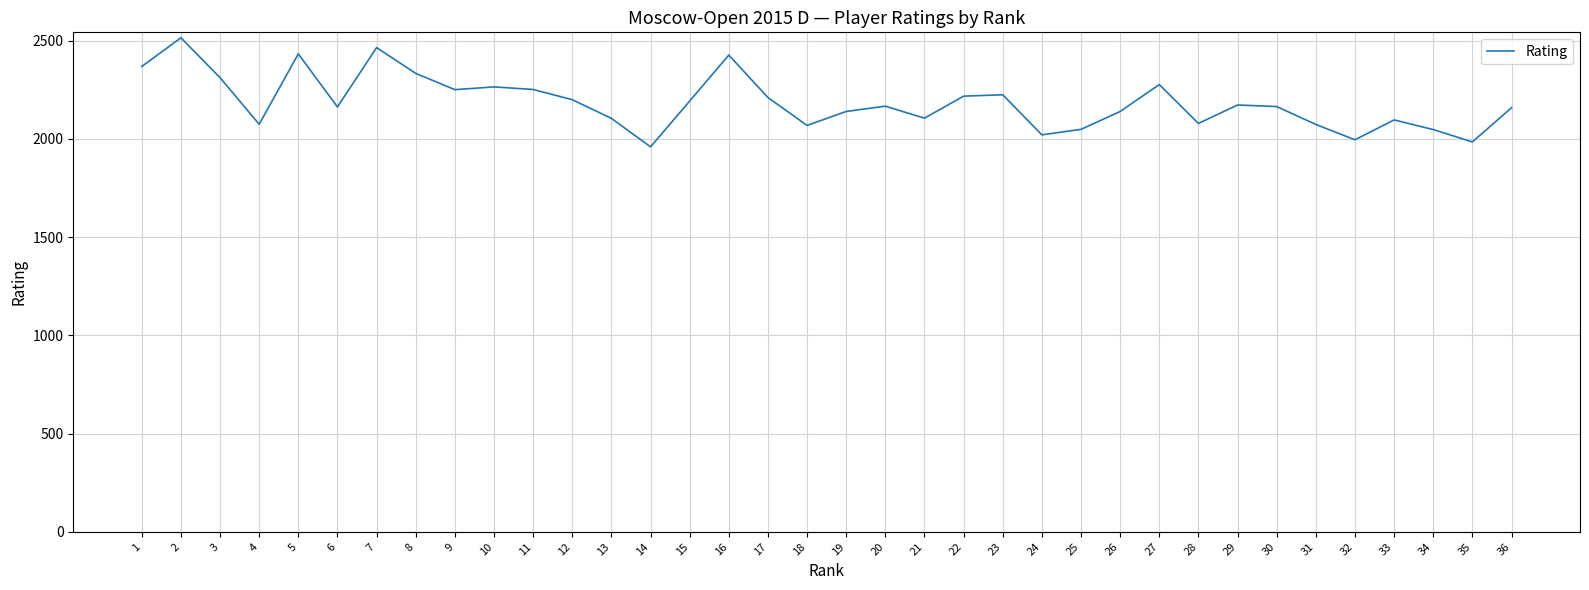

Approximately how many times larger is the value at 5 compared to 26?

1.1